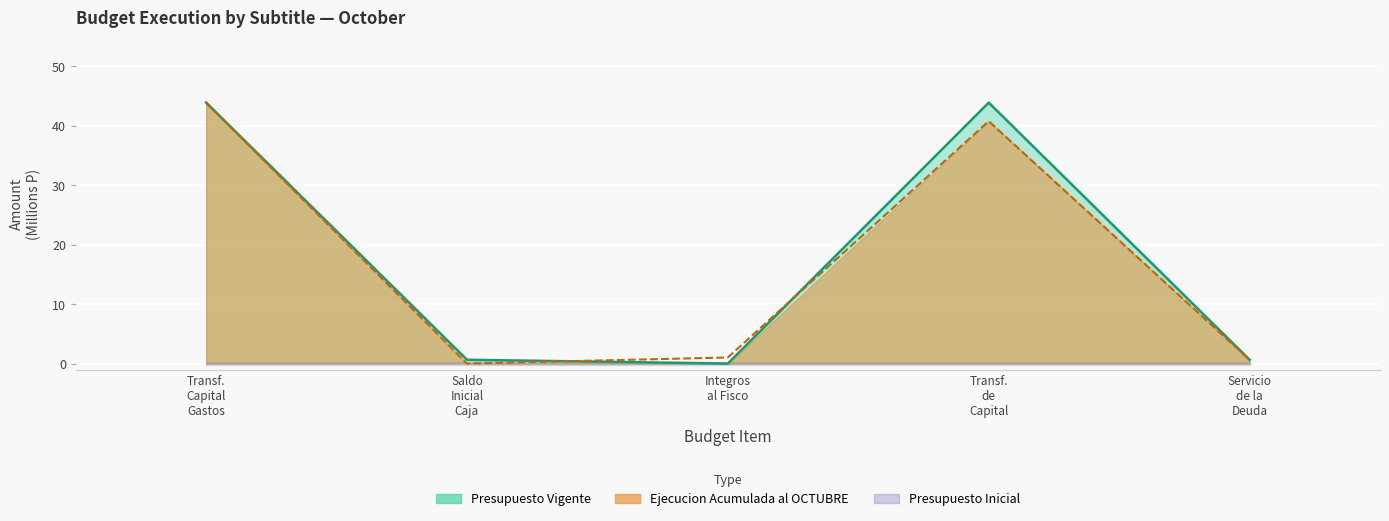

At how many categories does at least one series exceed 29?

2